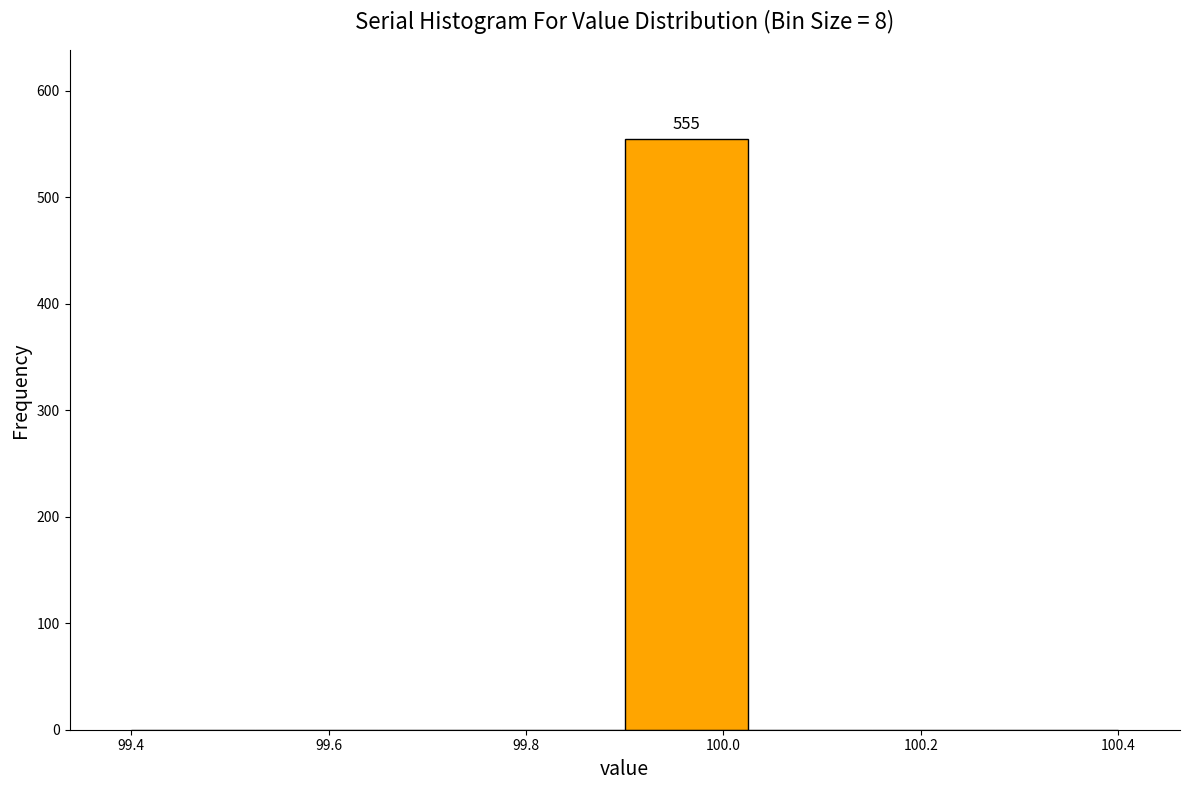

Which range on the x-axis has the tallest bar?

99.900 to 100.025